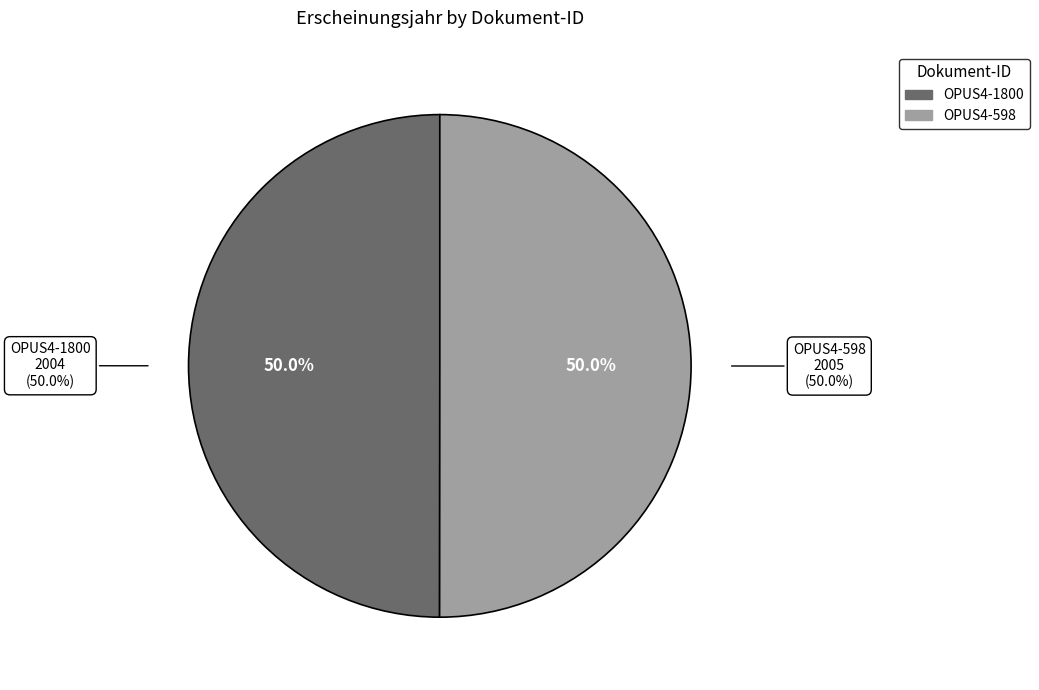

Is OPUS4-598 the majority of the pie?

Yes